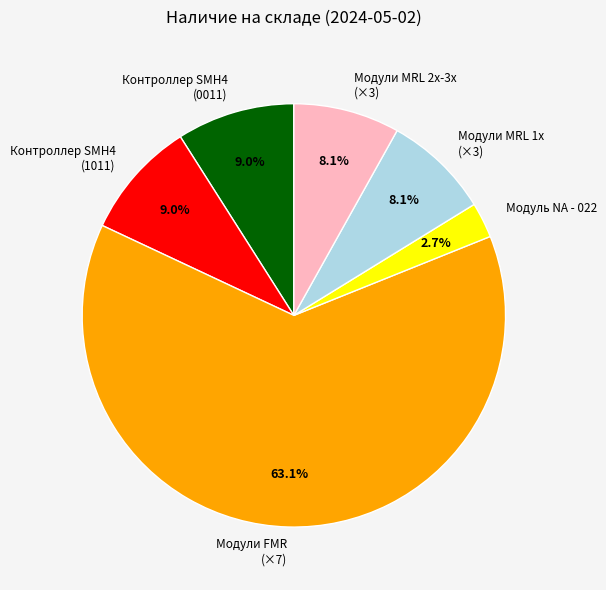

How much of the chart is everything except Контроллер SMH4 (1011)?

91.0%